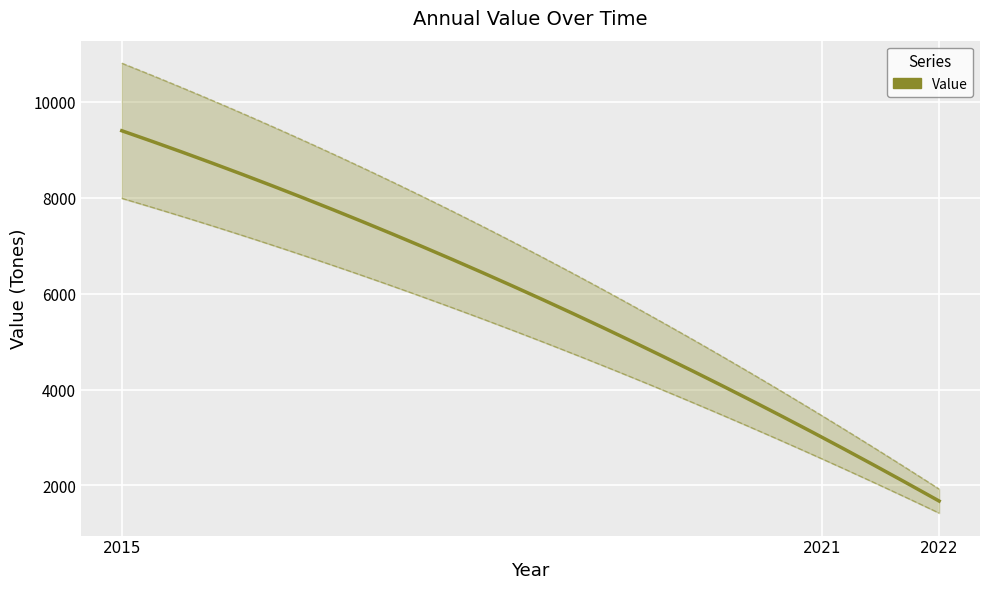

The chart shows a value of 1790 at 2021. True or false?

False